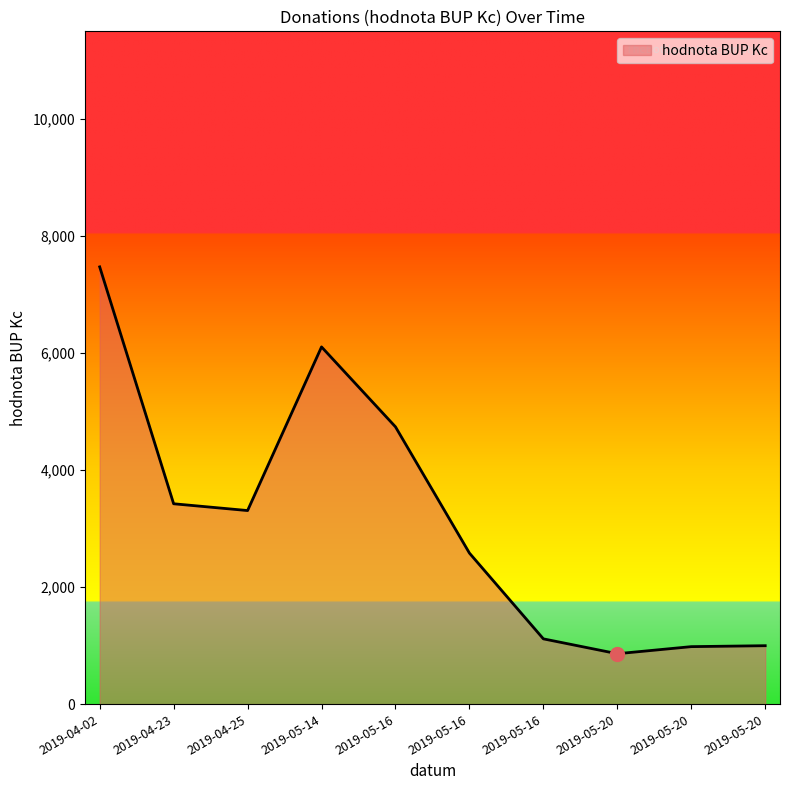

Between 2019-05-20 and 2019-05-20, which is larger?

2019-05-20